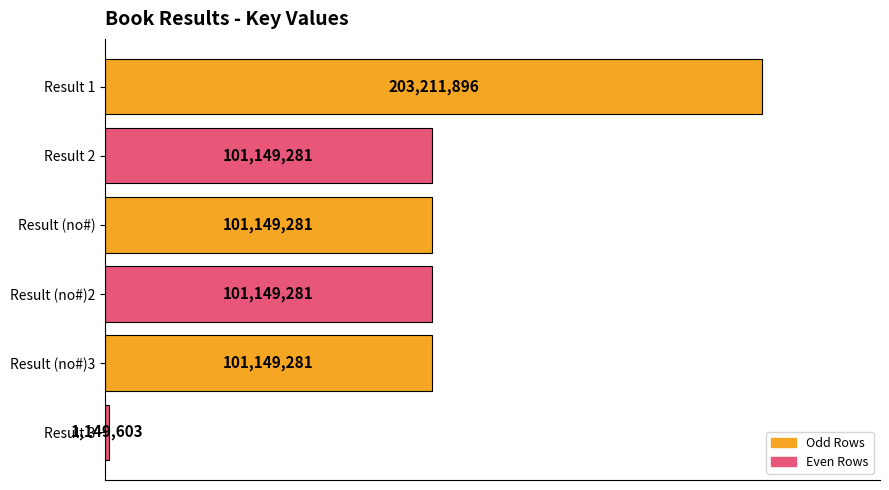

Does the chart contain any negative values?

No